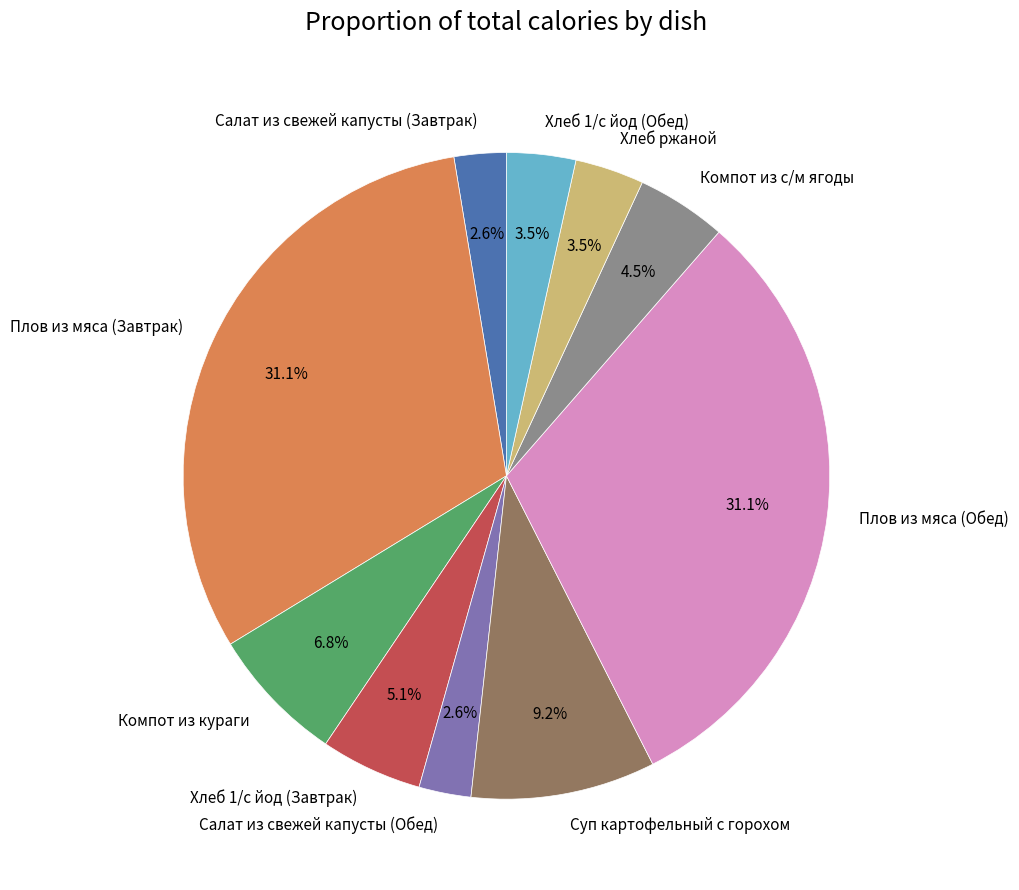

Approximately how many times larger is the value at Хлеб ржаной compared to Салат из свежей капусты (Завтрак)?

1.3